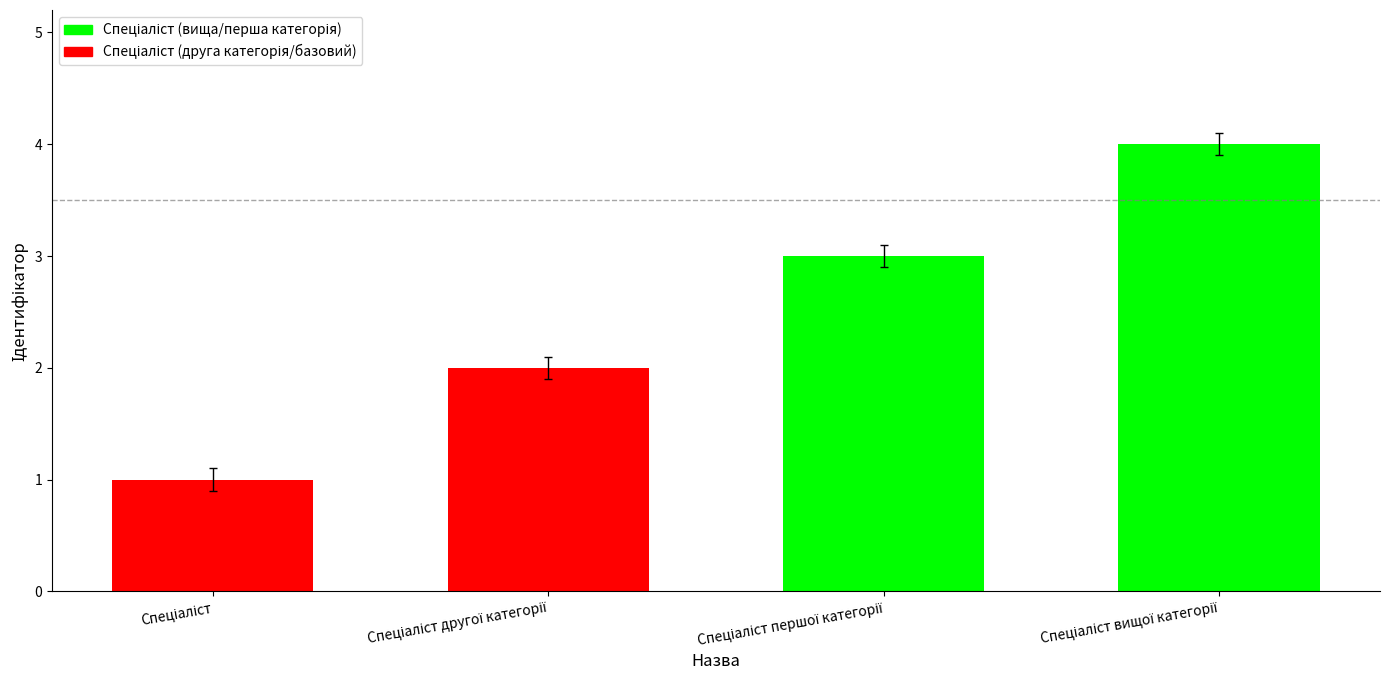

What is the difference between the maximum and minimum values?

3